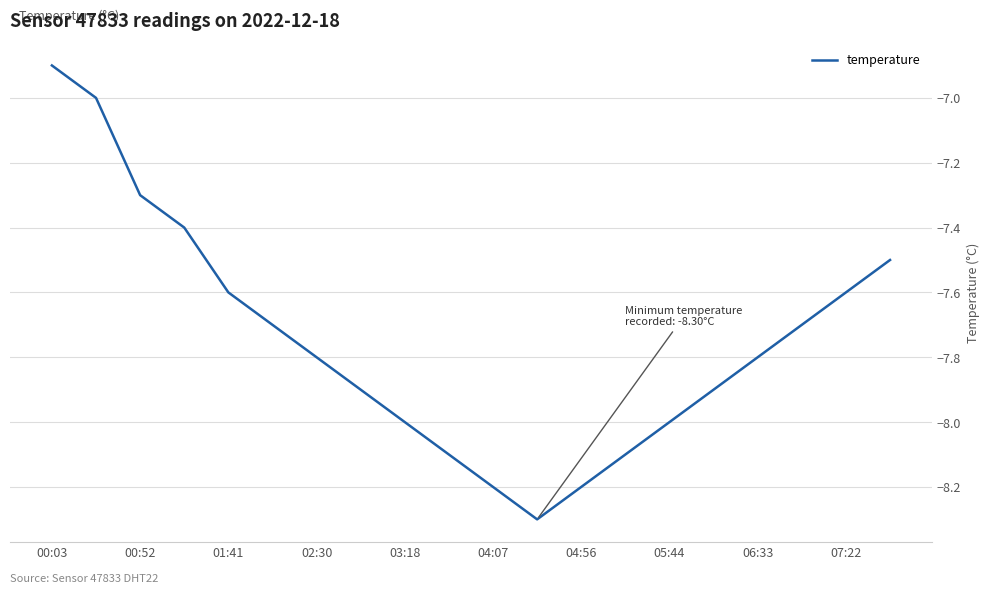

What is the maximum value shown in the chart?

-6.9